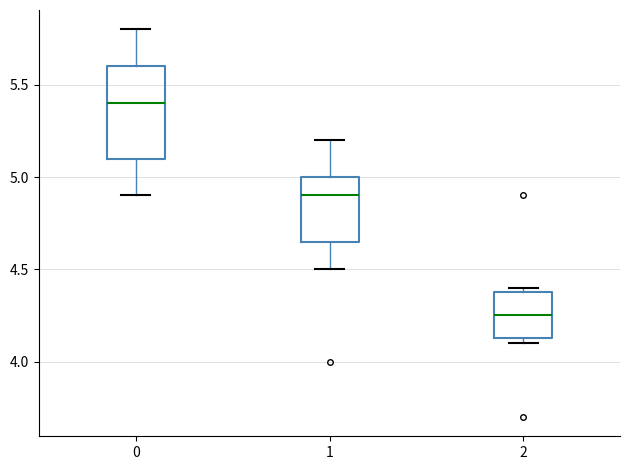

Which box has the lowest median line?

2